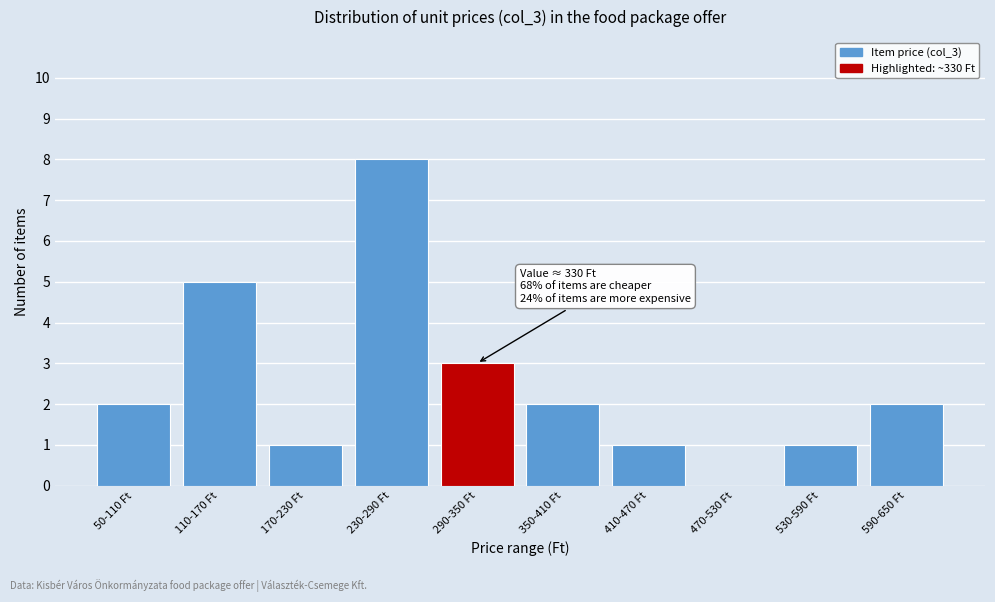

Reading left to right, transcribe all the data shown in this chart.

50-110 Ft=2	110-170 Ft=5	170-230 Ft=1	230-290 Ft=8	290-350 Ft=3	350-410 Ft=2	410-470 Ft=1	470-530 Ft=0	530-590 Ft=1	590-650 Ft=2